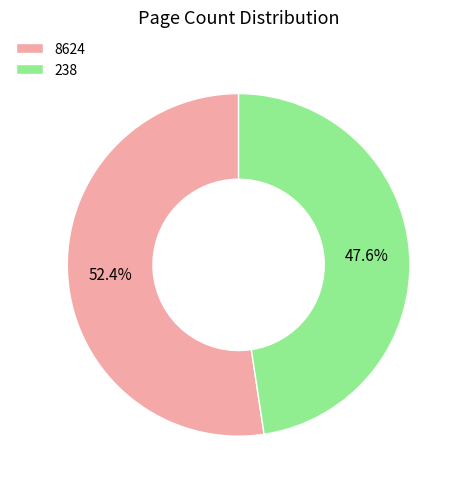

Rank the categories by value from lowest to highest.

238, 8624